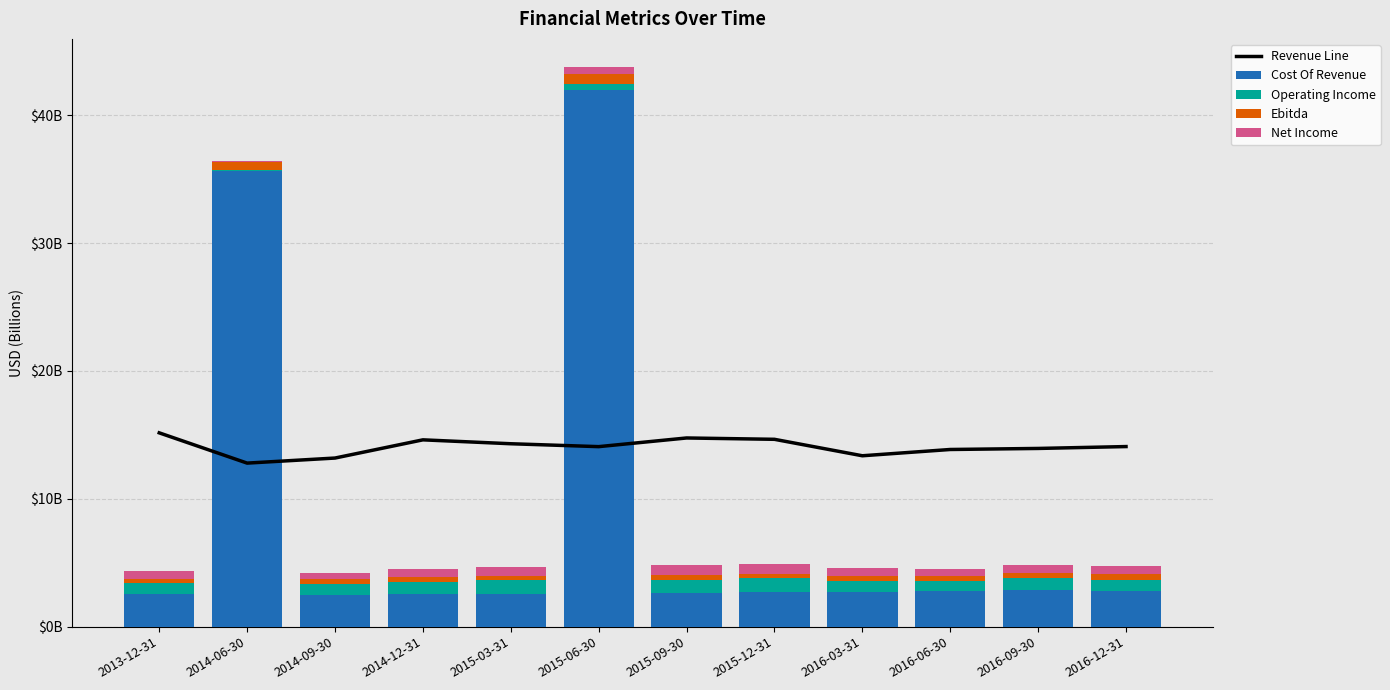

What is the difference between the second highest and second lowest values in the Cost Of Revenue series?

33.1